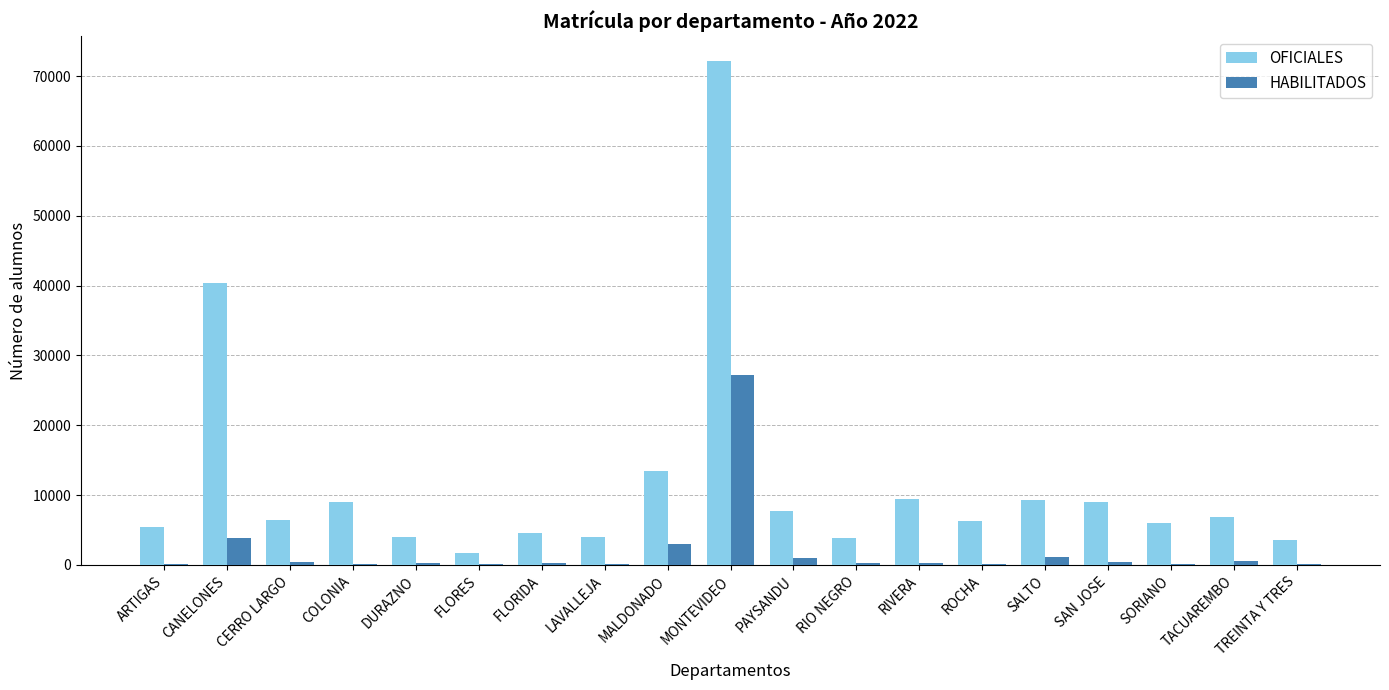

The OFICIALES series shows 7845 at ARTIGAS. True or false?

False